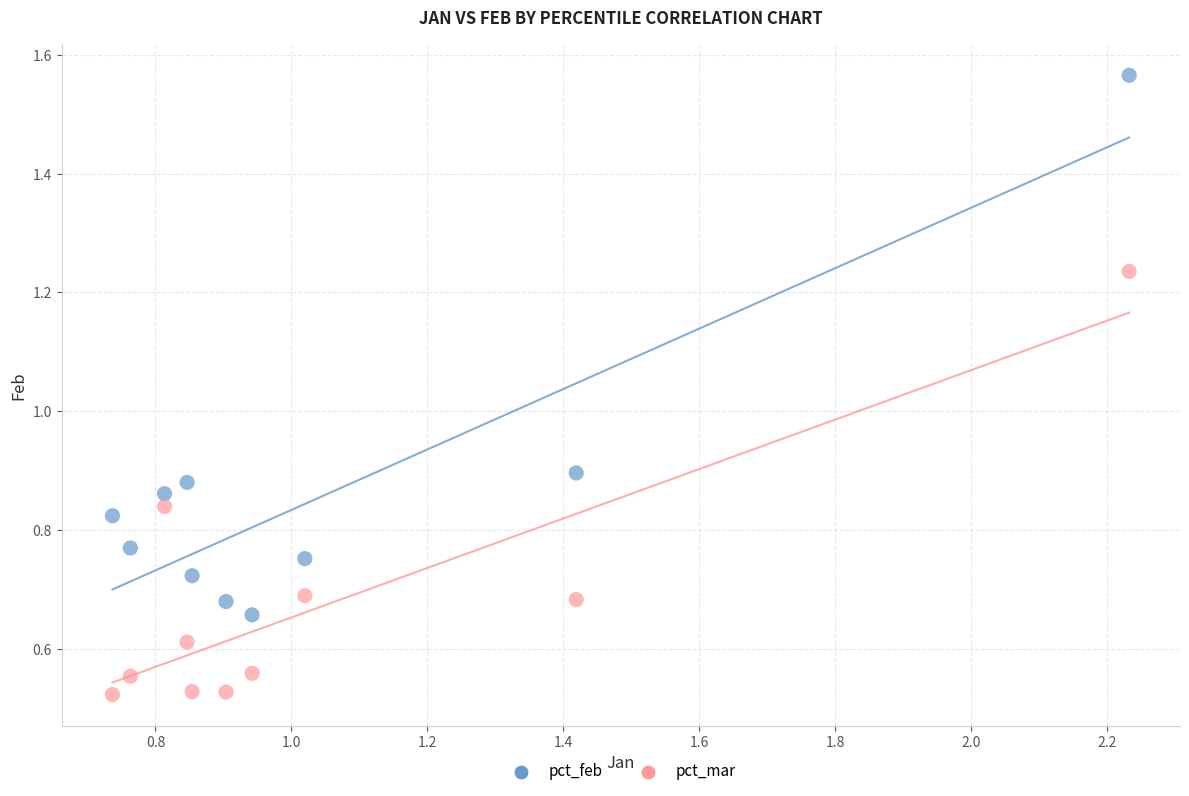

What are all the series names shown in the legend?

pct_feb, pct_mar